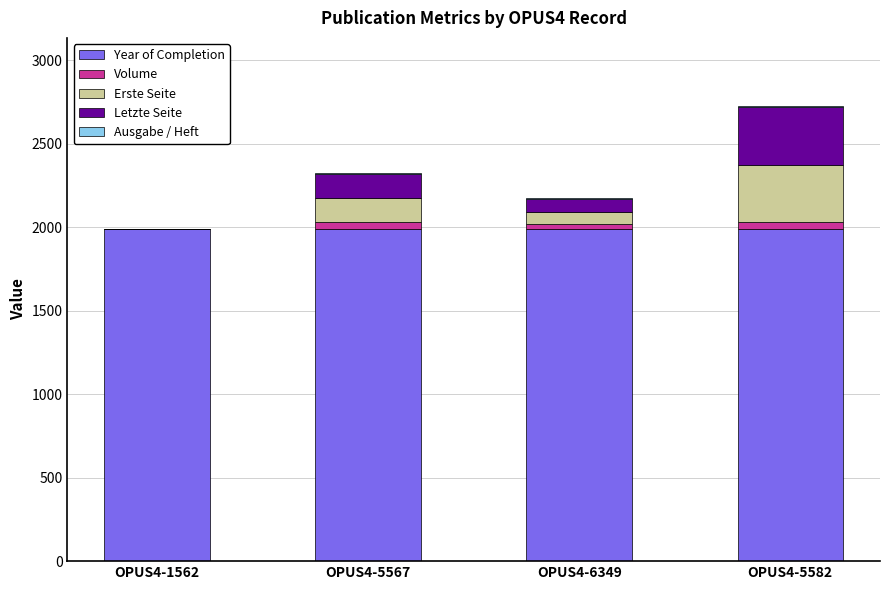

At which category is the sum across all series the highest?

OPUS4-5582